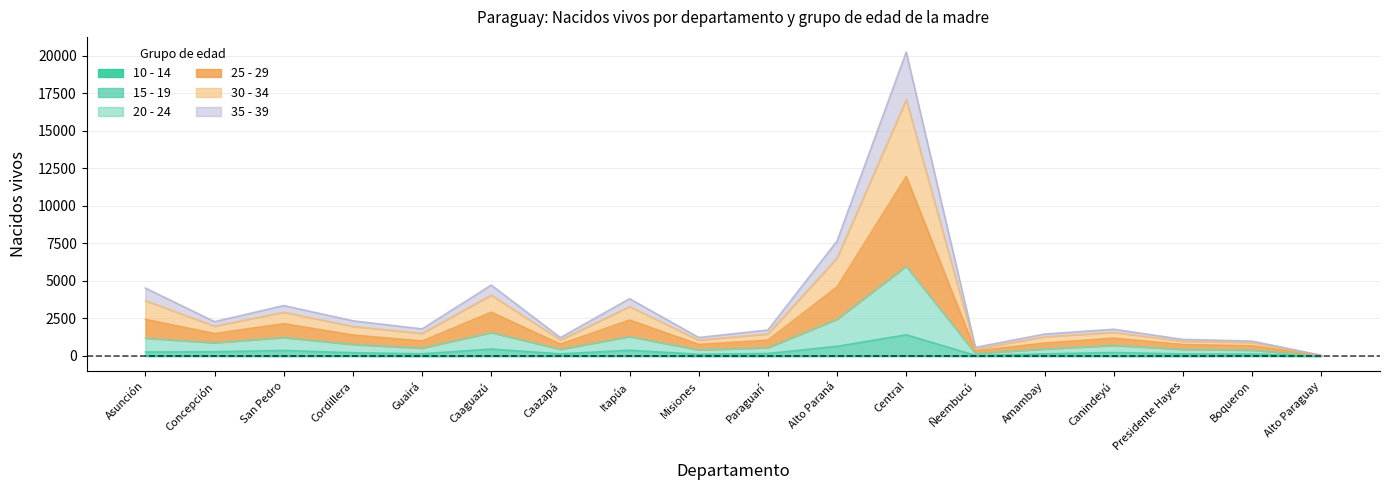

Rank the categories by 10 - 14 value from lowest to highest.

Guairá, Alto Paraguay, Canindeyú, Presidente Hayes, Misiones, Paraguarí, San Pedro, Caaguazú, Ñeembucú, Caazapá, Itapúa, Alto Paraná, Concepción, Cordillera, Amambay, Asunción, Boqueron, Central